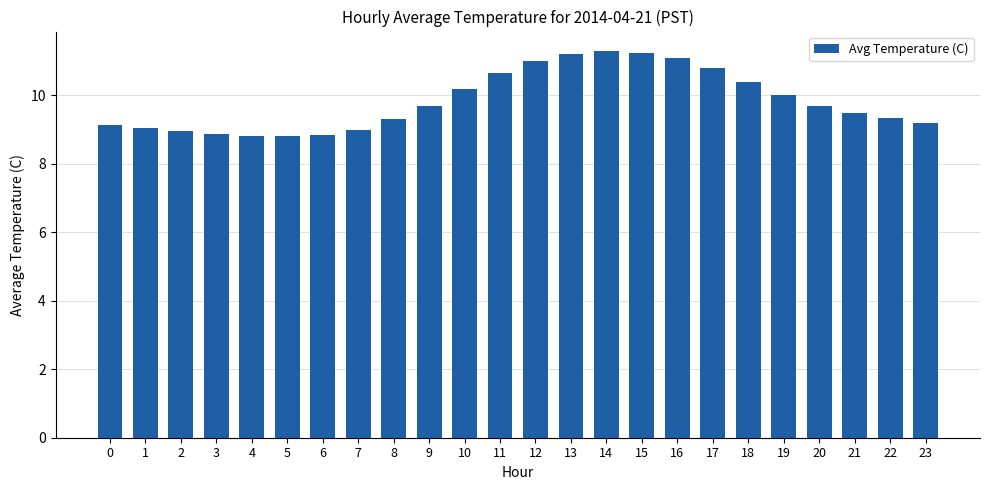

What is the value of the 15th bar from the left?

11.3